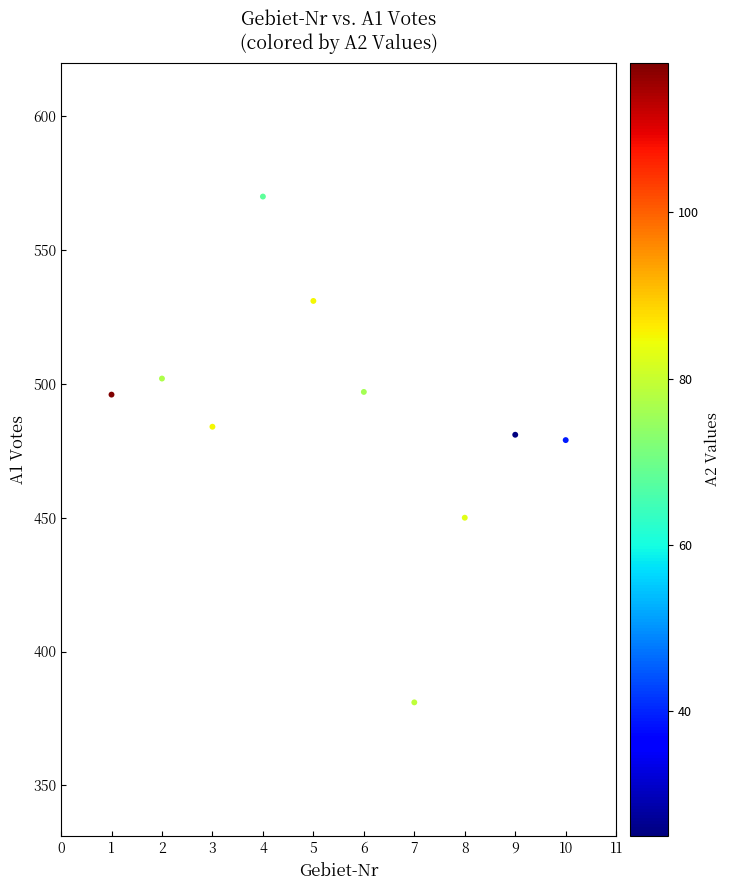

What is the average Y value?

487